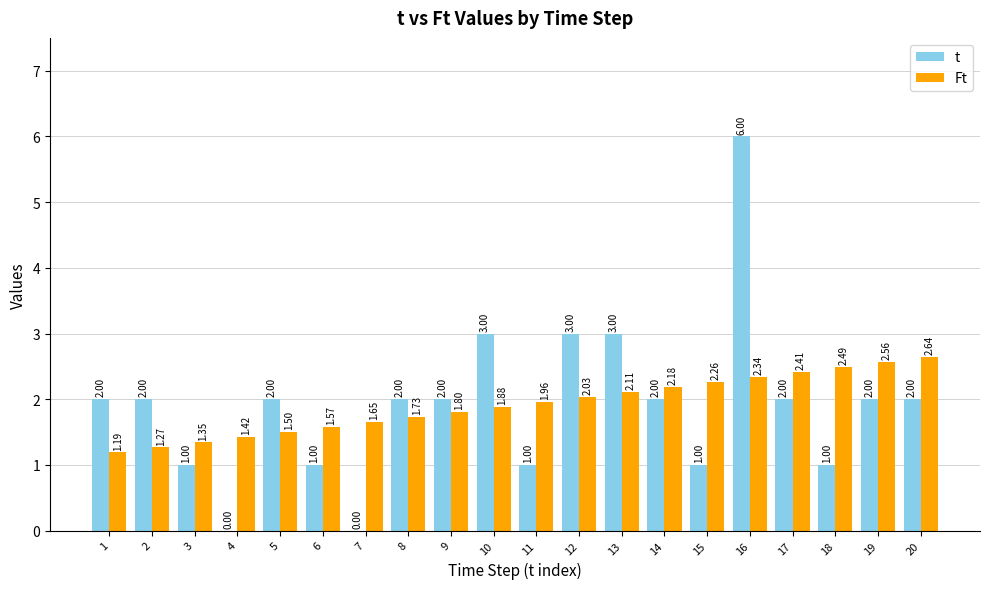

How many categories are shown in the chart?

20